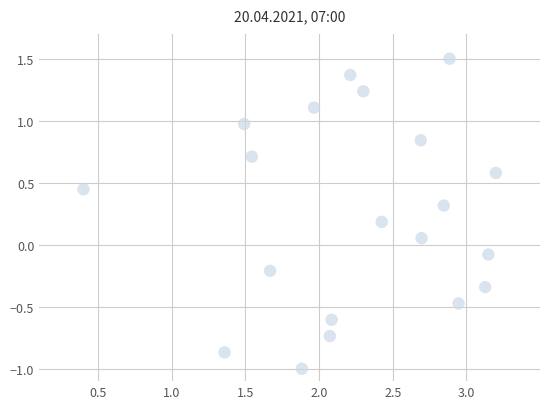

What is the range of Y values (max minus min)?

2.5